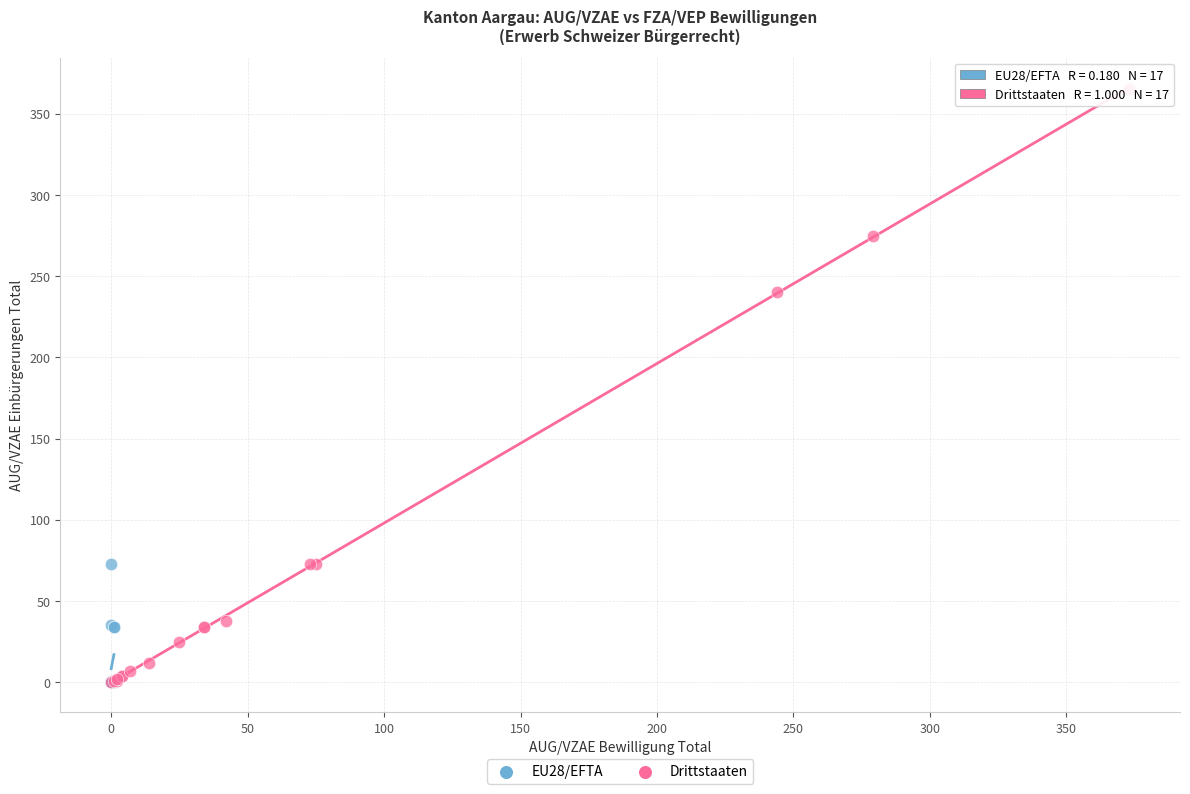

Which series has the largest Y range (max minus min)?

Drittstaaten